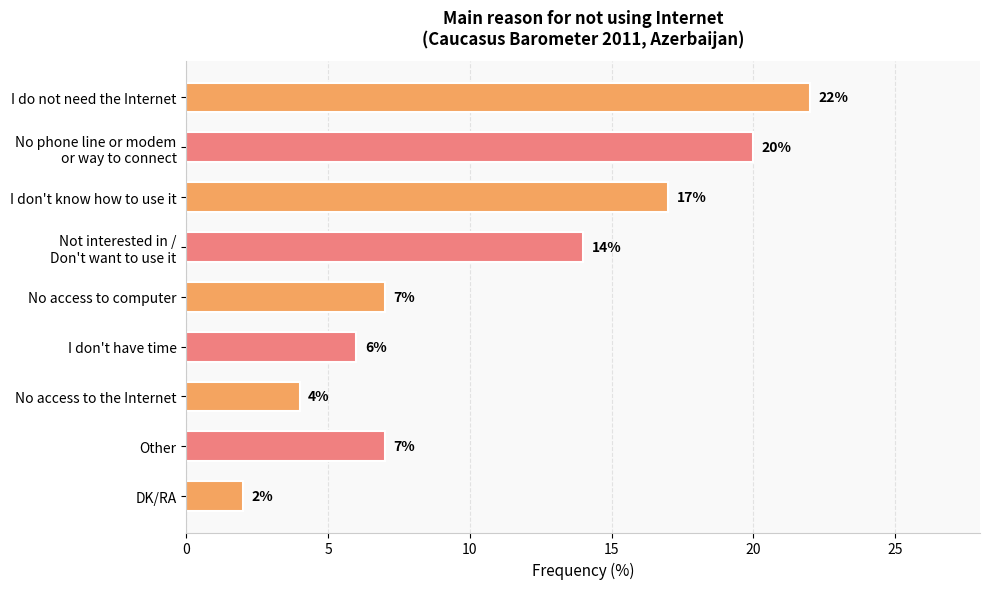

What is the ratio of the value at No access to computer to the value at I don't know how to use it?

0.4